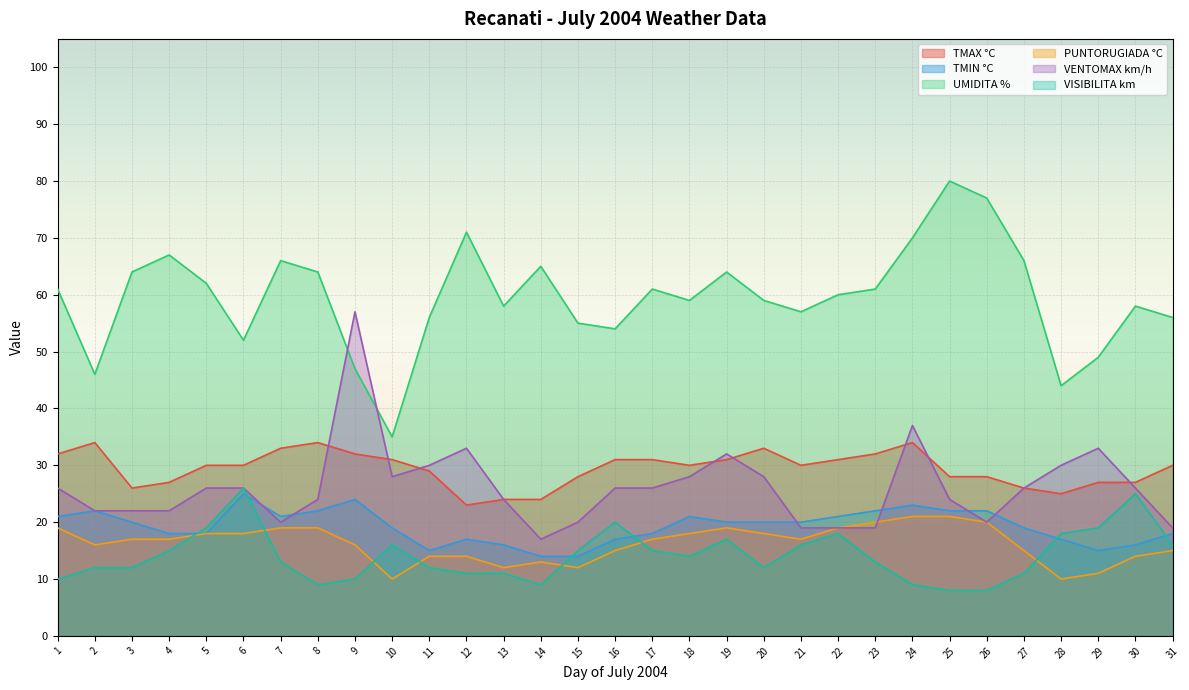

Where is the first local minimum for TMAX °C?

3